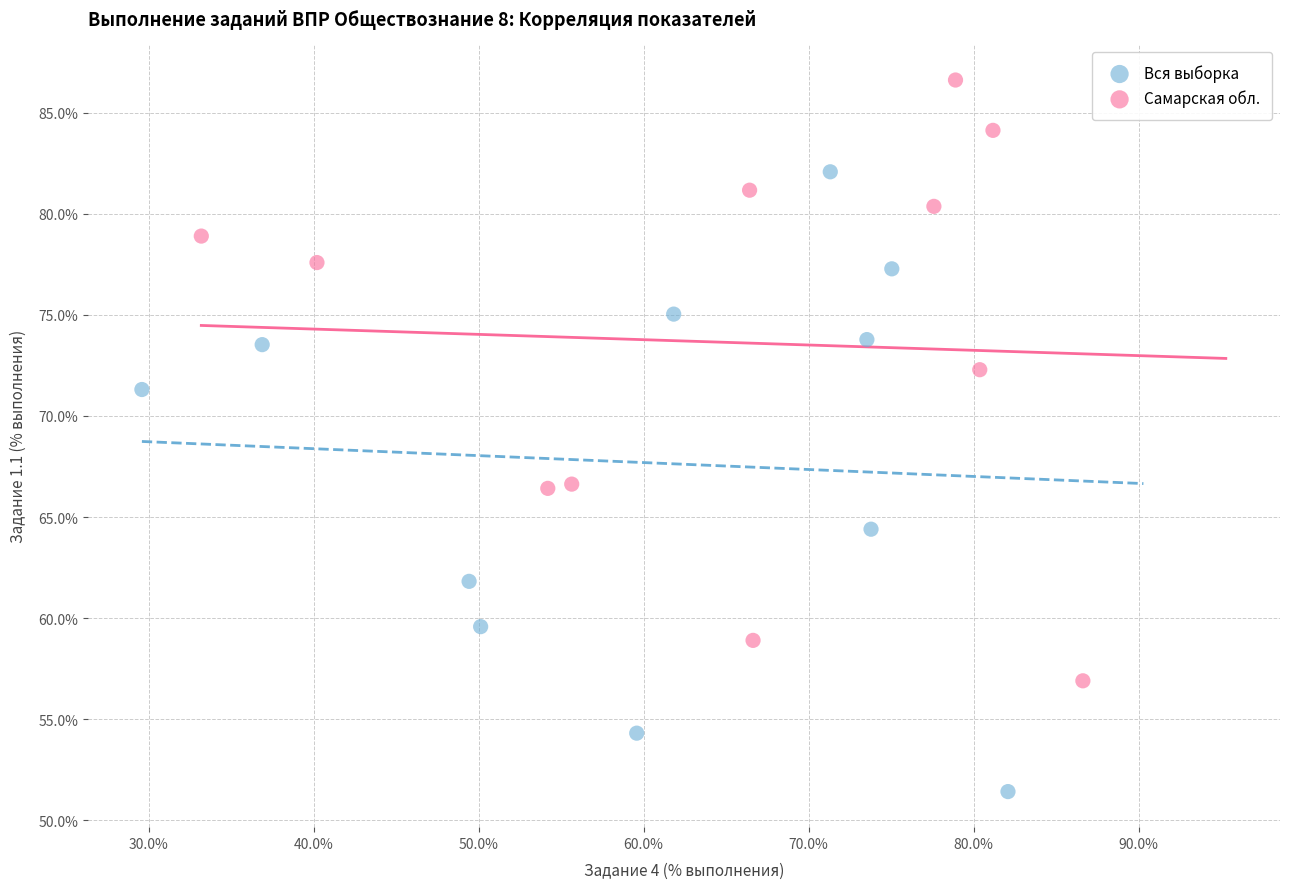

Which series reaches the minimum Y coordinate?

Вся выборка